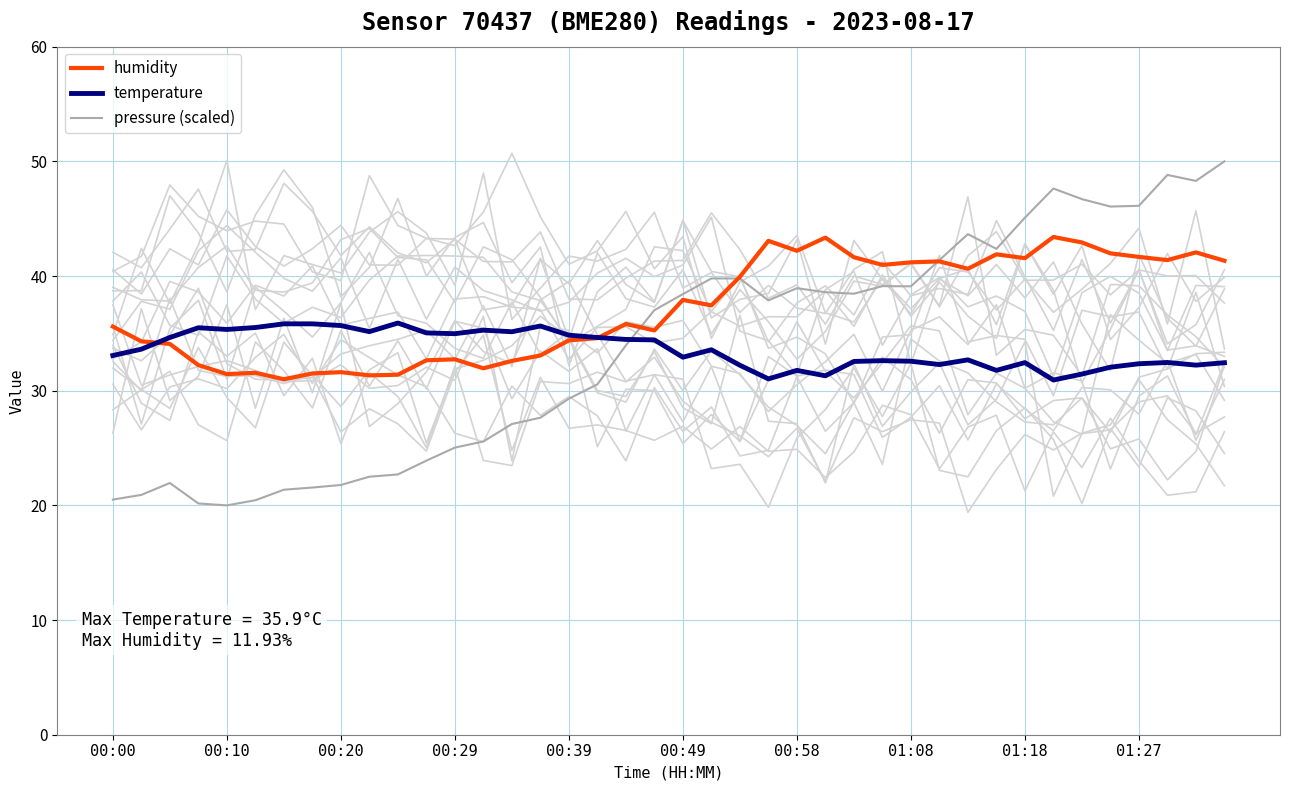

The value of humidity at 00:10 is 31.4. True or false?

True